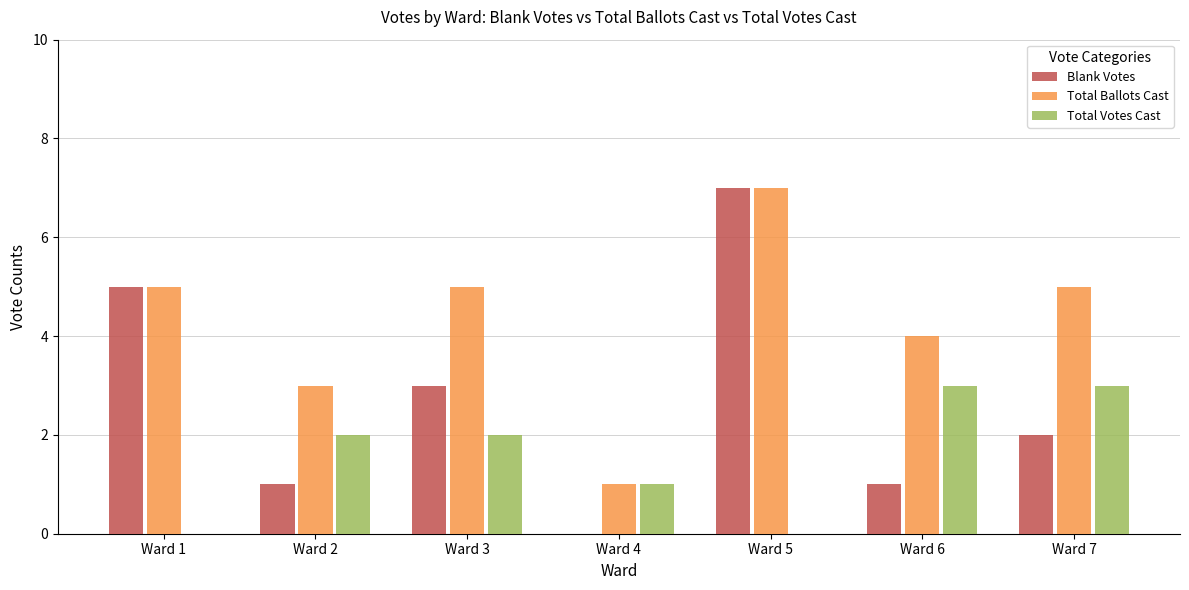

What is the sum of the Total Votes Cast values at Ward 2 and Ward 4?

3